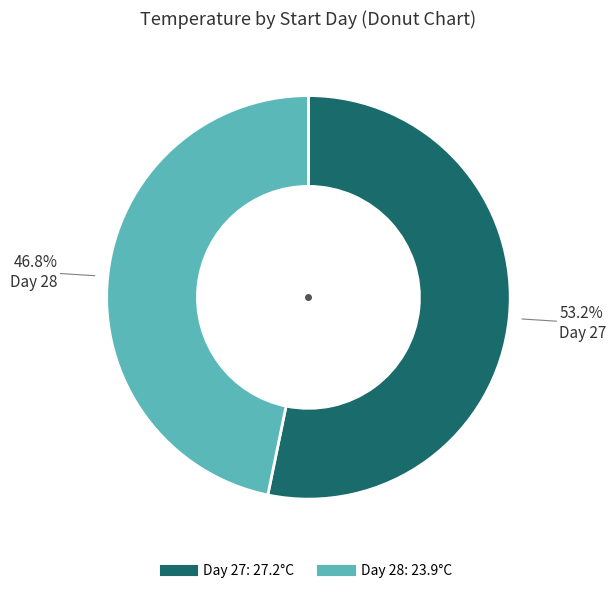

Is there a majority slice in this chart?

Yes